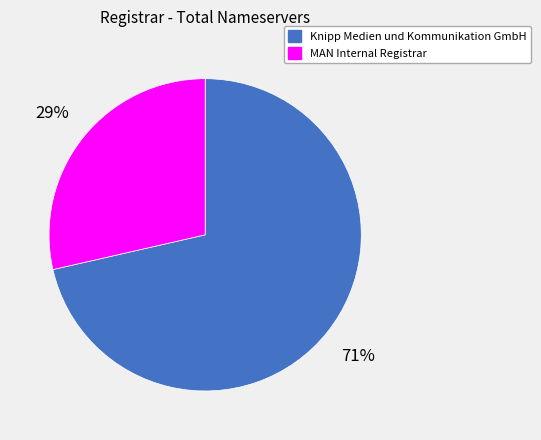

The Knipp Medien und Kommunikation GmbH slice represents 82% of the pie. True or false?

False